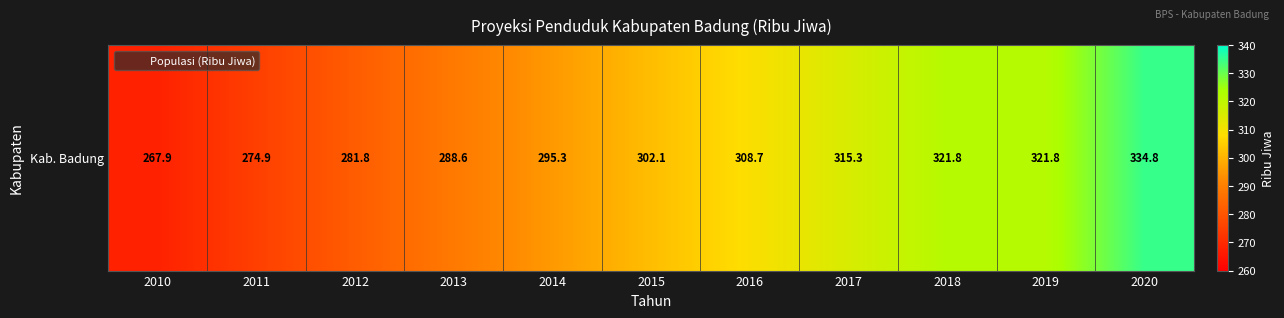

Reading left to right, transcribe all the data shown in this chart.

267.9	274.9	281.8	288.6	295.3	302.1	308.7	315.3	321.8	321.8	334.8